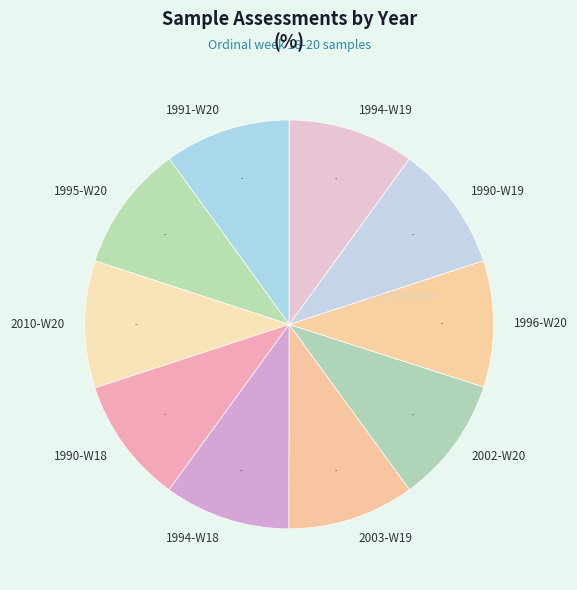

True or false: 1990-W18 accounts for 17% of the total.

False